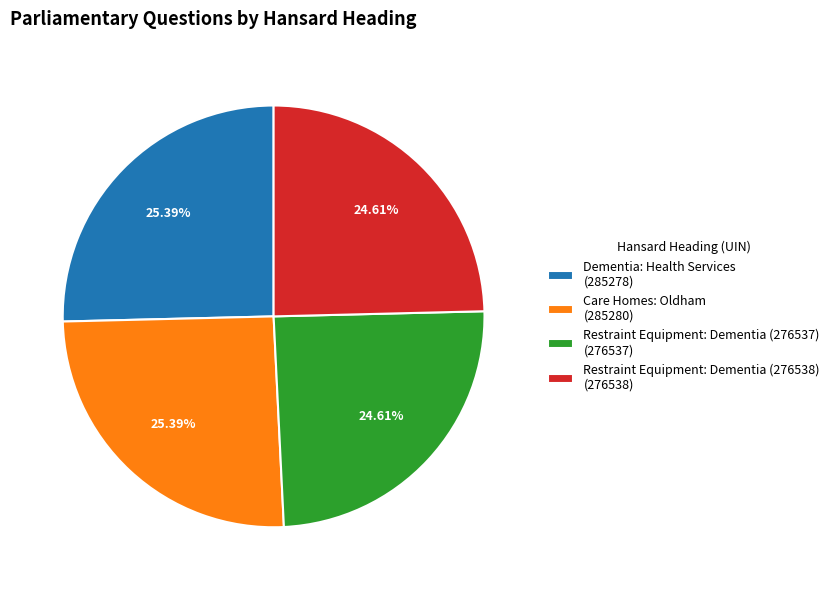

What percentage is the Restraint Equipment: Dementia (276537) slice, to the nearest percent?

25%